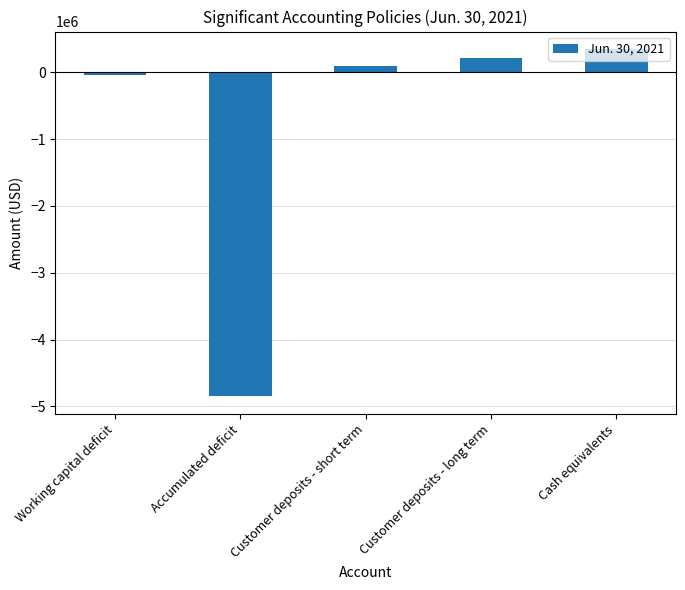

Rank the categories by value from lowest to highest.

Accumulated deficit, Working capital deficit, Customer deposits - short term, Customer deposits - long term, Cash equivalents